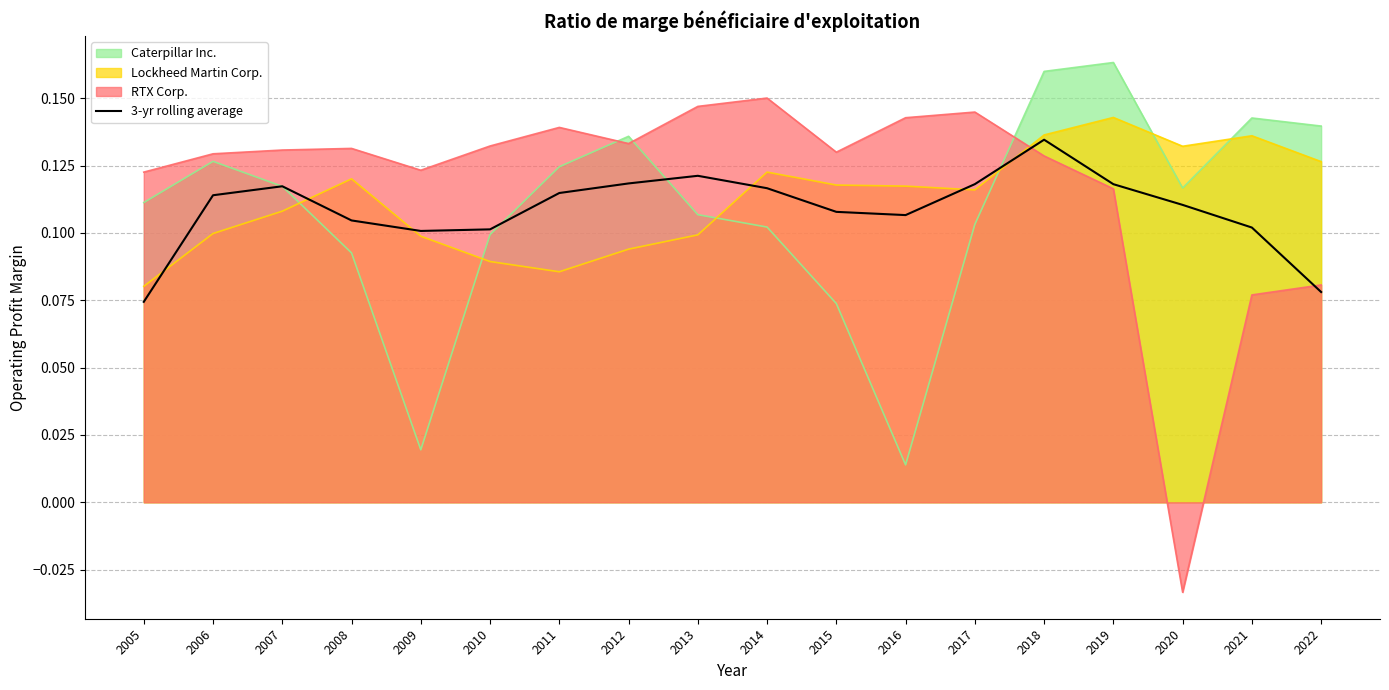

How many points are lower than both their immediate neighbors (excluding endpoints)?

2